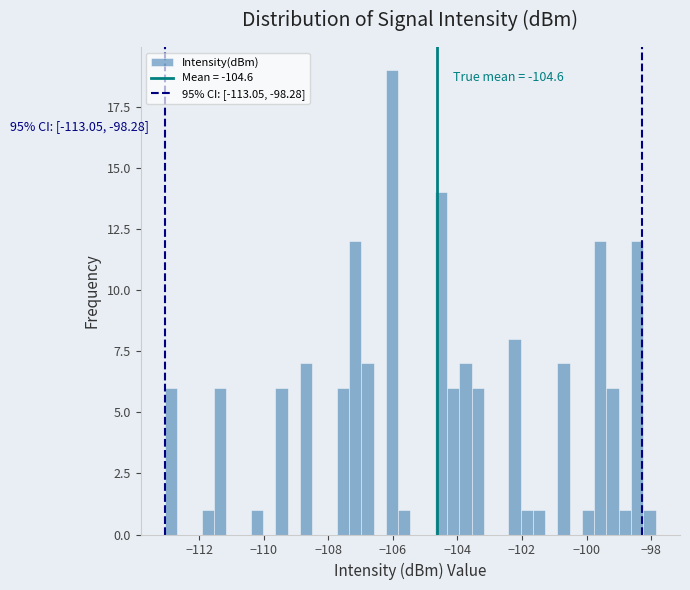

Around what value on the x-axis is the tallest bar? Give the approximate position of its centre, as read against the axis.

-106.0